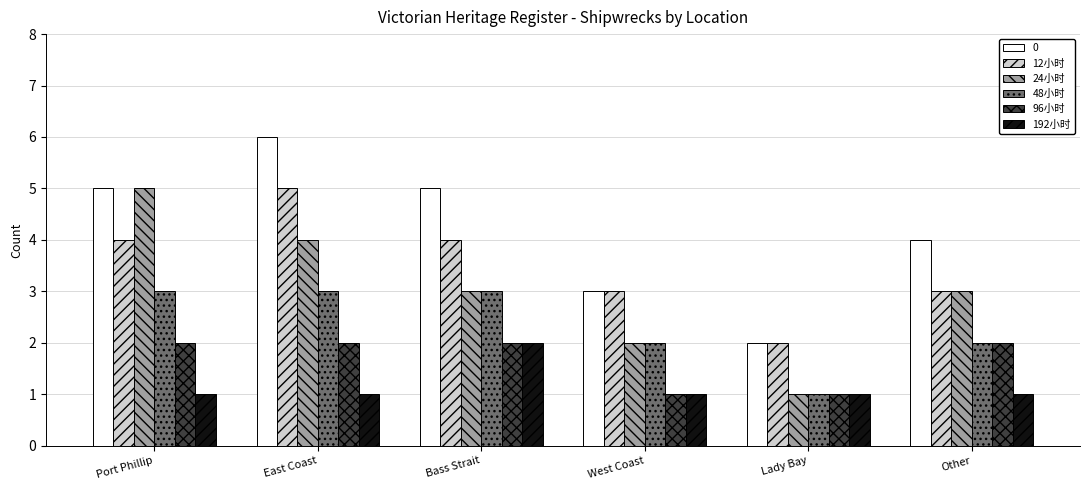

What is the maximum value shown in the chart?

6